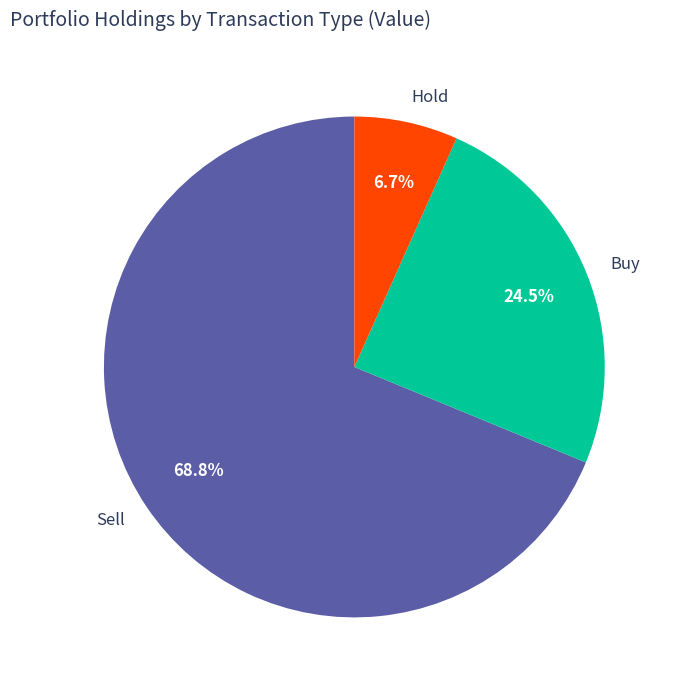

Is there a majority slice in this chart?

Yes